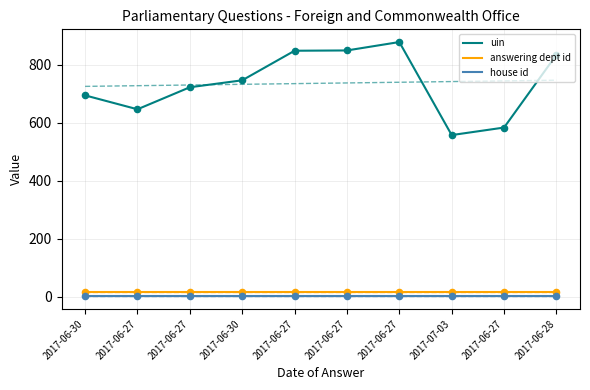

At how many categories does at least one series exceed 105?

10